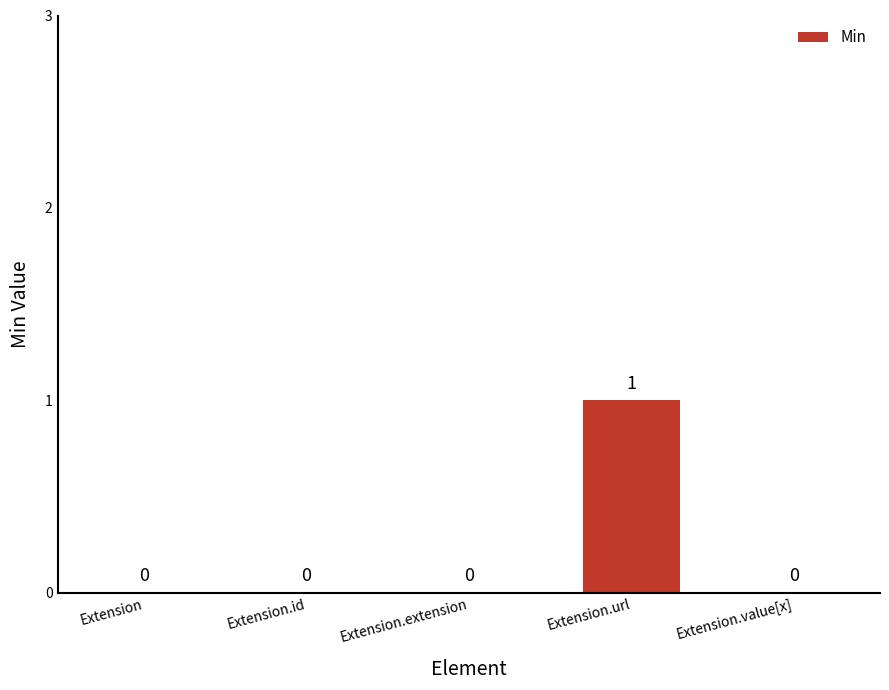

The value at Extension.value[x] is 0. True or false?

True